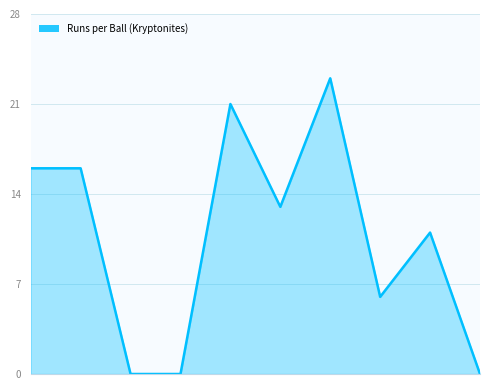

Does the chart display data point markers on the line(s)?

No